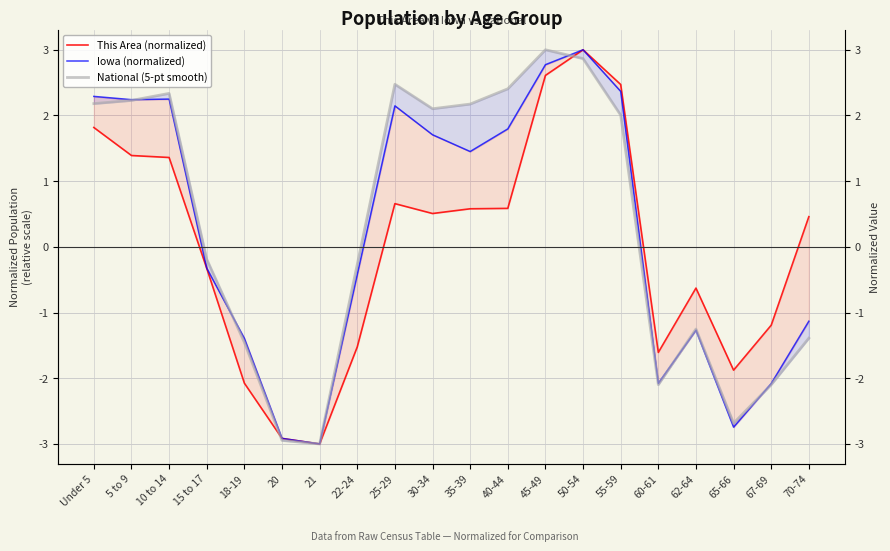

List the series in order of their overall mean, highest first.

National (5-pt smooth), Iowa (normalized), This Area (normalized)